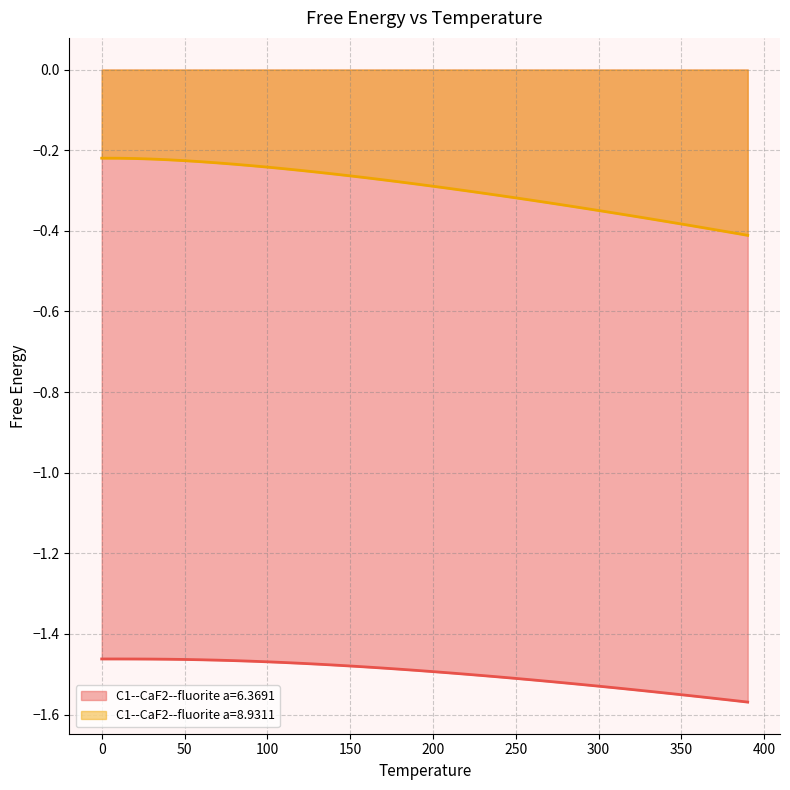

The C1--CaF2--fluorite a=6.3691 series shows -1.5 at 300. True or false?

True